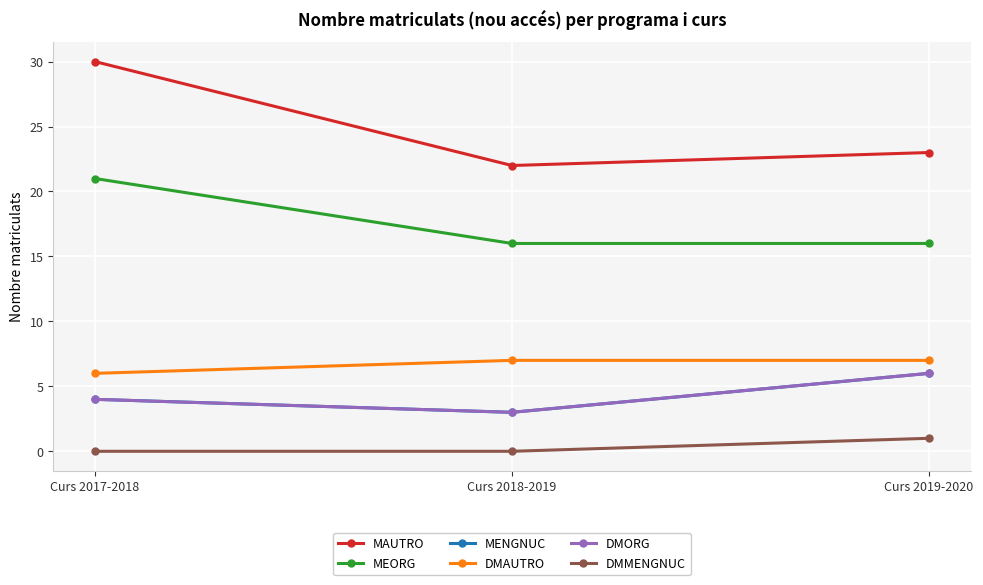

Does the chart display data point markers on the line(s)?

Yes